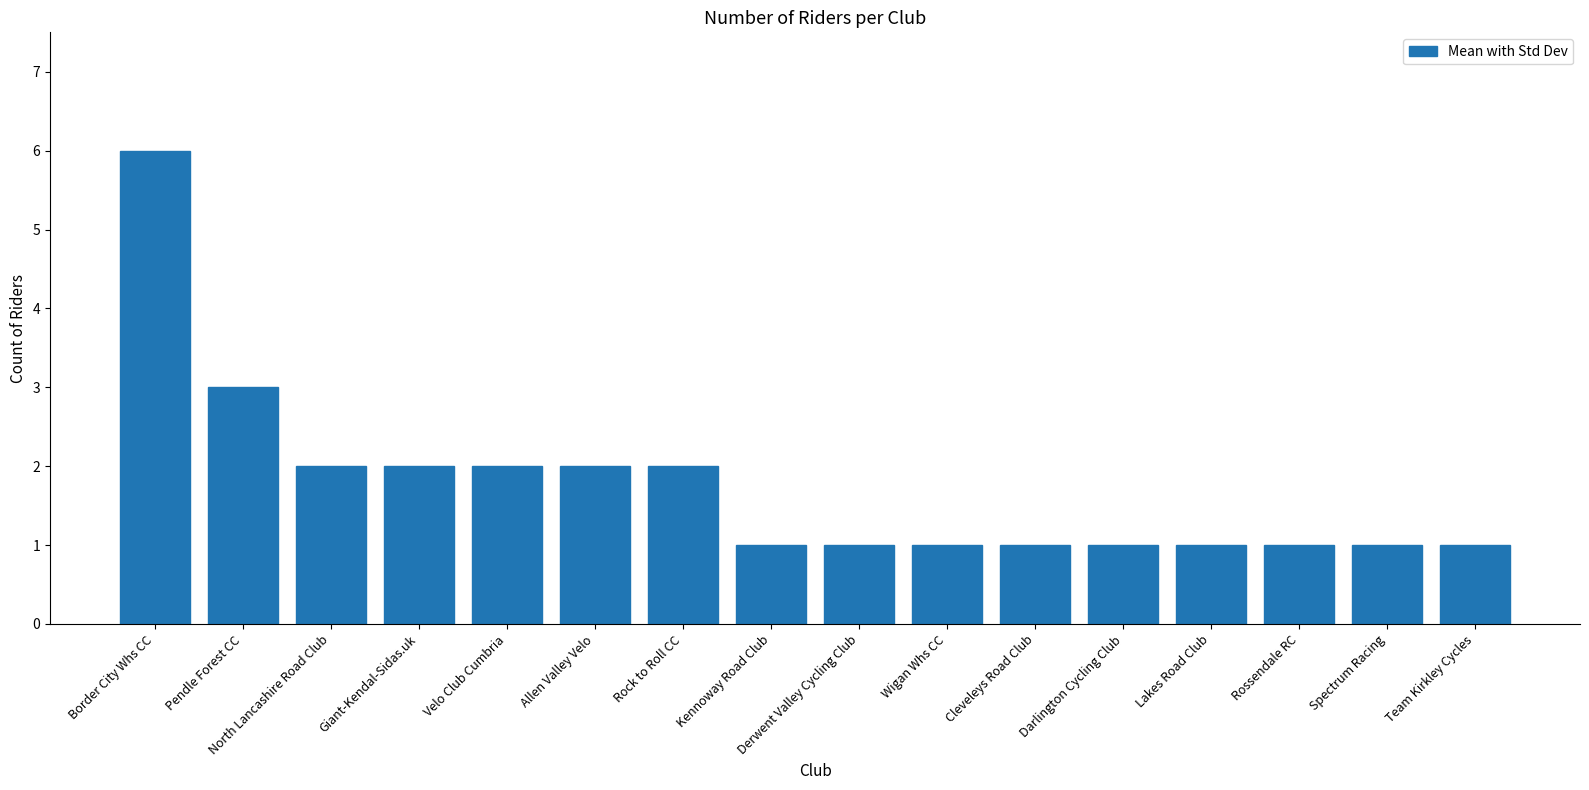

How many values are between 1 and 2?

14